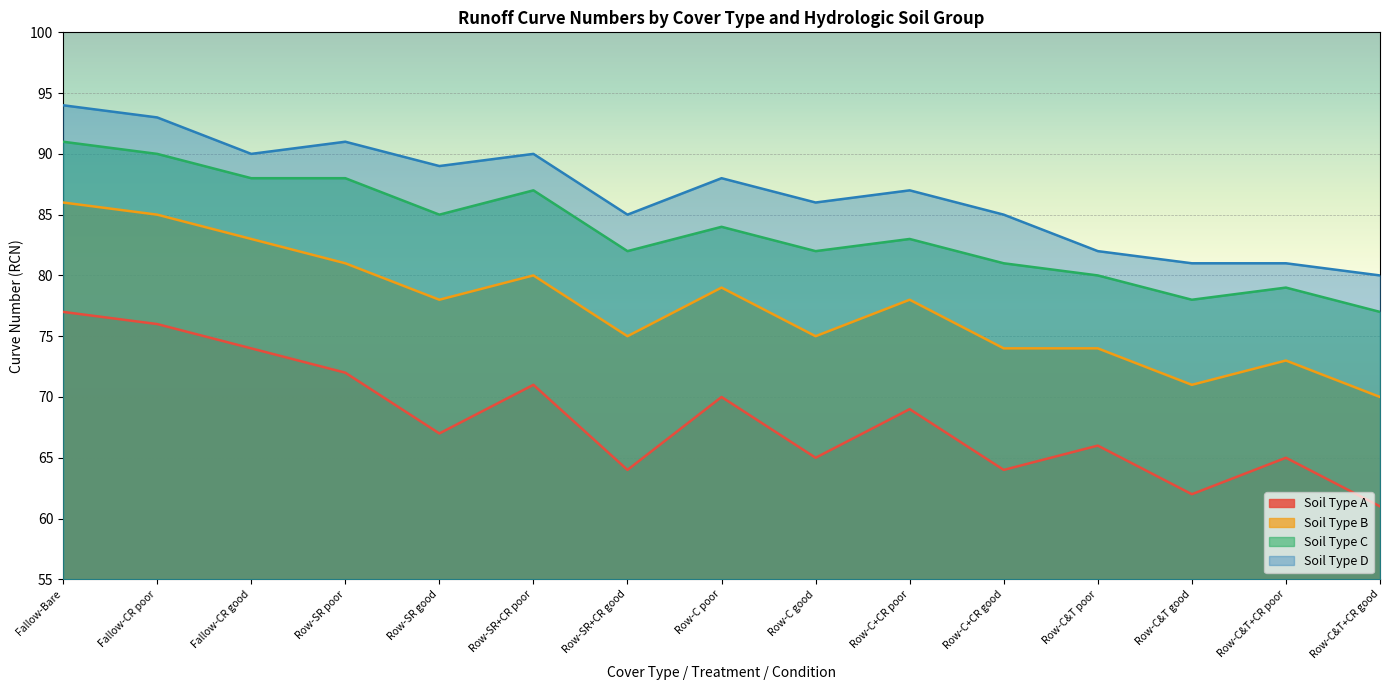

The Soil Type A series shows 74 at Fallow-CR good. True or false?

True